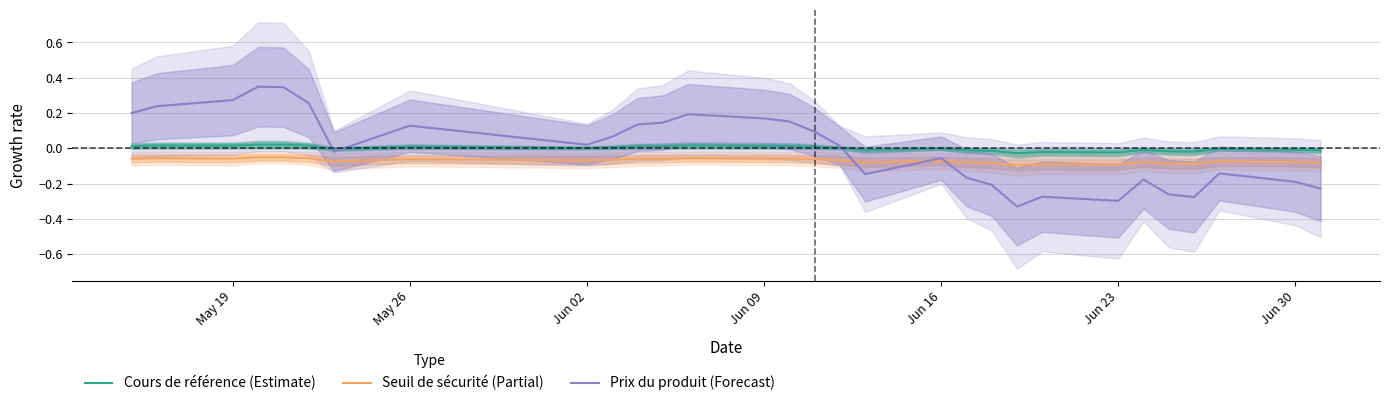

What is the difference between the maximum and minimum values in the Prix du produit (Forecast) series?

0.7